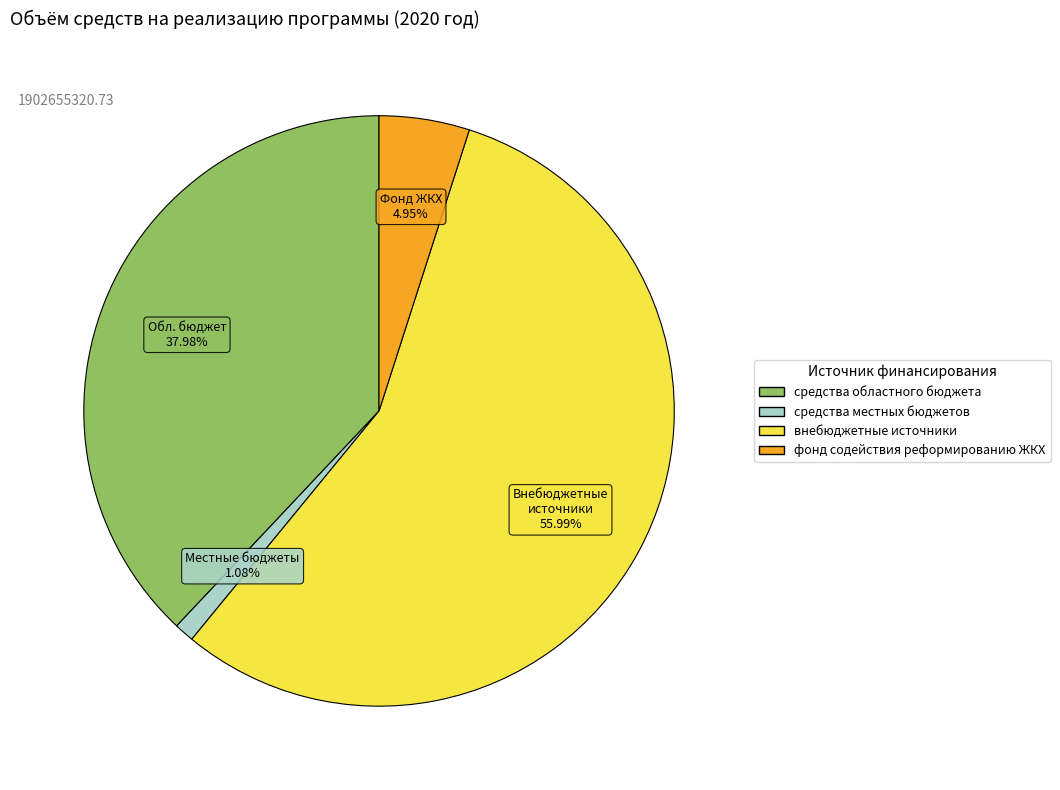

Is there any slice that represents more than half of the pie?

Yes